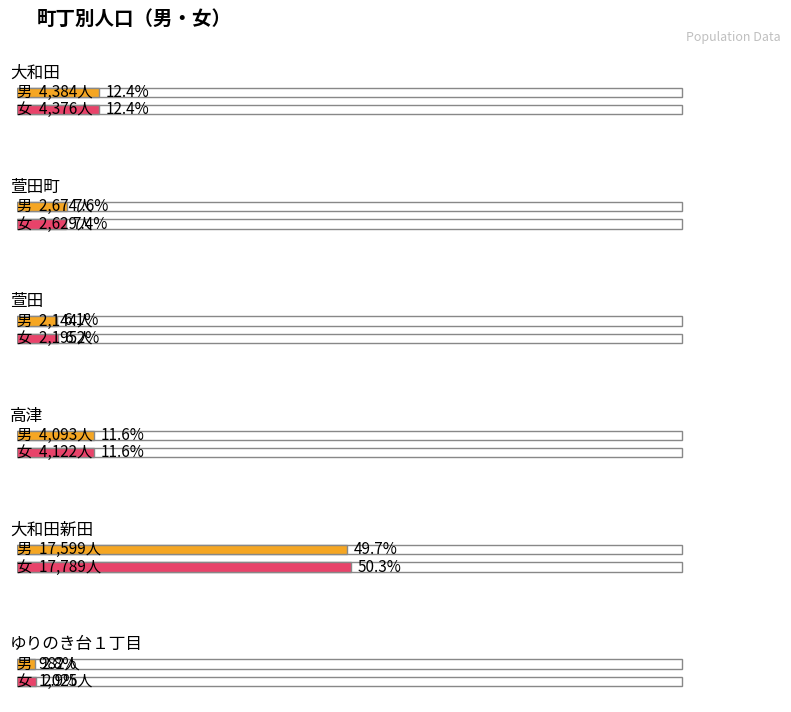

What is the label of the 1st bar from the right?

ゆりのき台１丁目